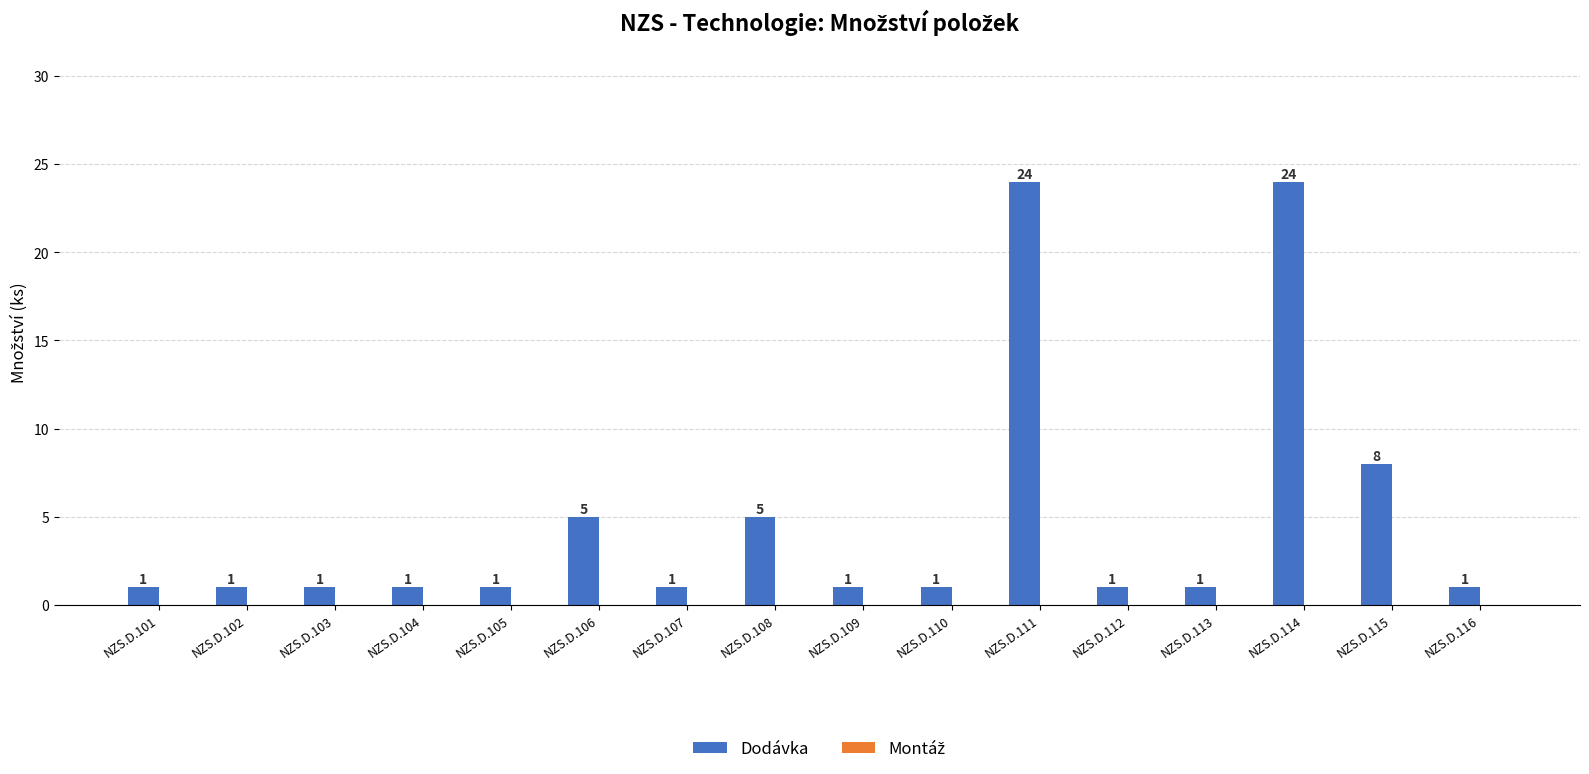

True or false: the data shows 1 at NZS.D.104.

True